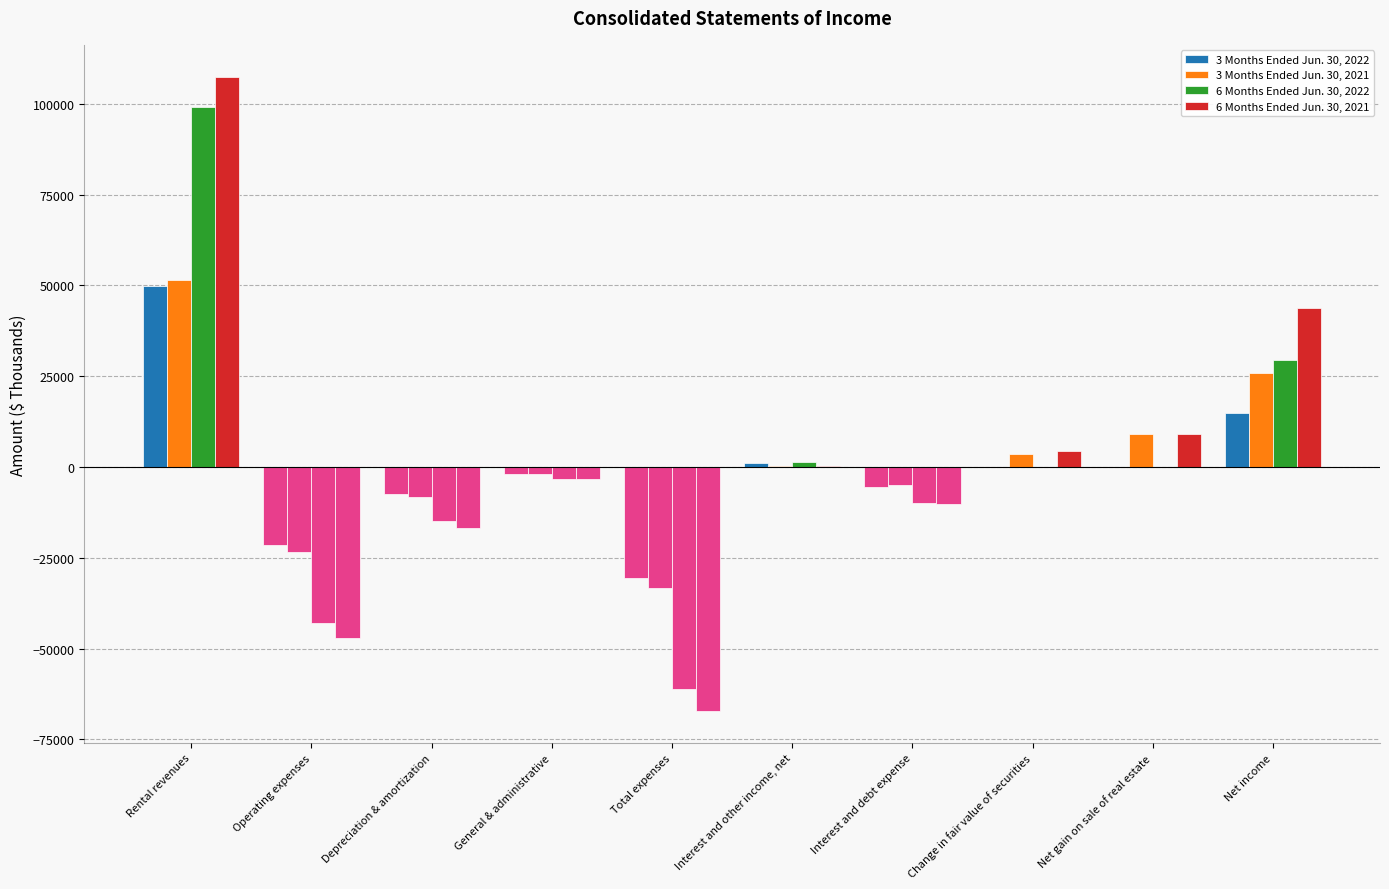

How many data points does each series have?

10